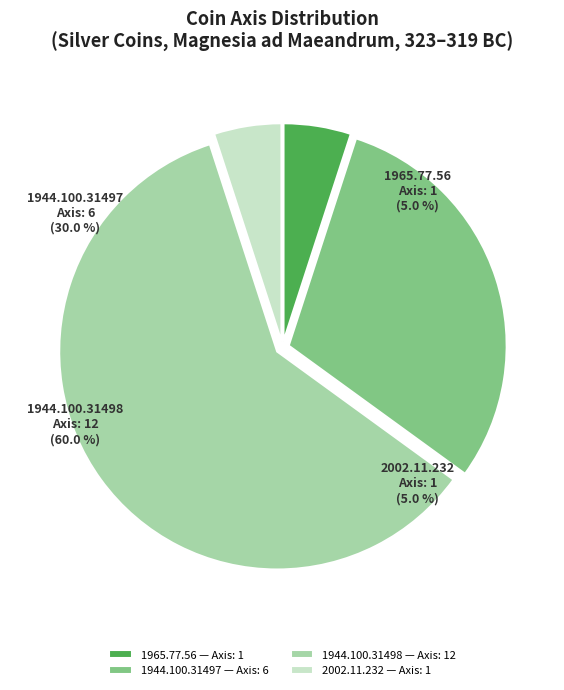

Is the sum of 2002.11.232 and 1944.100.31498 greater than half?

Yes